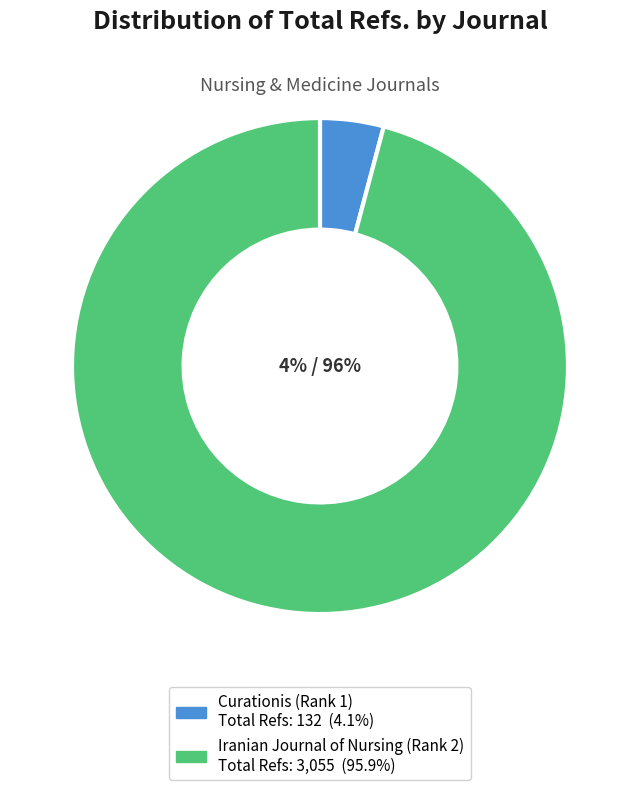

What is the change in value from Curationis (Rank 1) to Iranian Journal of Nursing (Rank 2)?

+2923